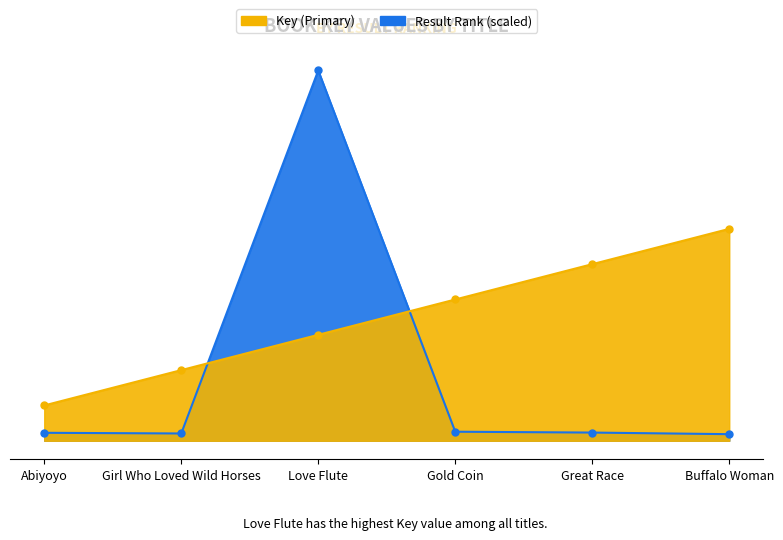

Reading right to left, what are all the values shown in this chart?

Key (Primary): Buffalo Woman=5597	Great Race=6961	Gold Coin=7680	Love Flute=314549	Girl Who Loved Wild Horses=6190	Abiyoyo=6764
Result Rank: Buffalo Woman=180000	Great Race=150000	Gold Coin=120000	Love Flute=90000	Girl Who Loved Wild Horses=60000	Abiyoyo=30000